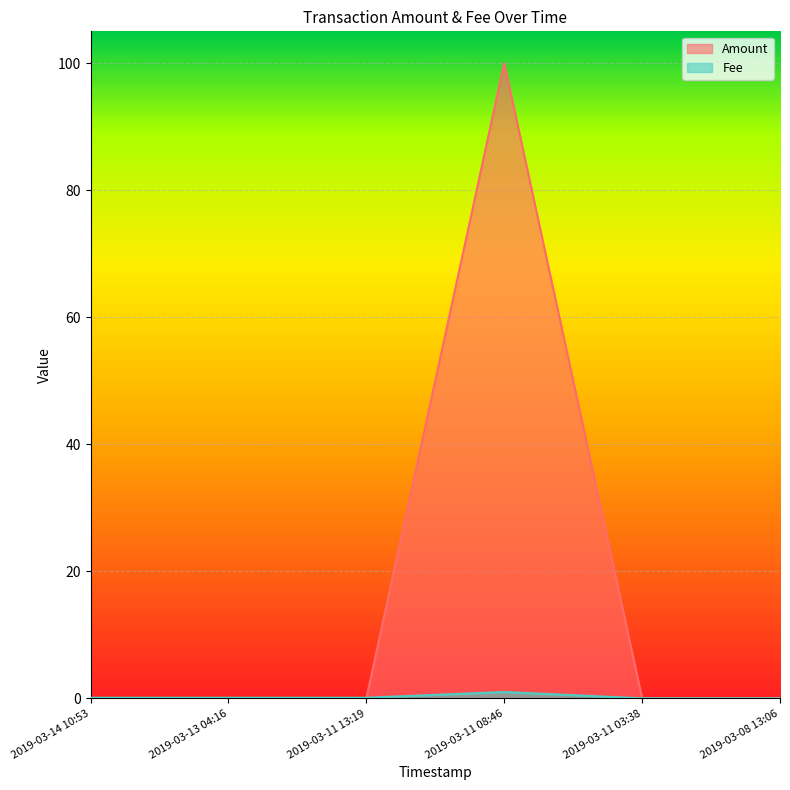

Reading left to right, list all the values displayed in this chart.

Amount: 2019-03-14 10:53=0.0	2019-03-13 04:16=0.0	2019-03-11 13:19=0.0	2019-03-11 08:46=100.0	2019-03-11 03:38=0.0	2019-03-08 13:06=0.1
Fee: 2019-03-14 10:53=0.1	2019-03-13 04:16=0.1	2019-03-11 13:19=0.1	2019-03-11 08:46=1.0	2019-03-11 03:38=0.0	2019-03-08 13:06=0.0